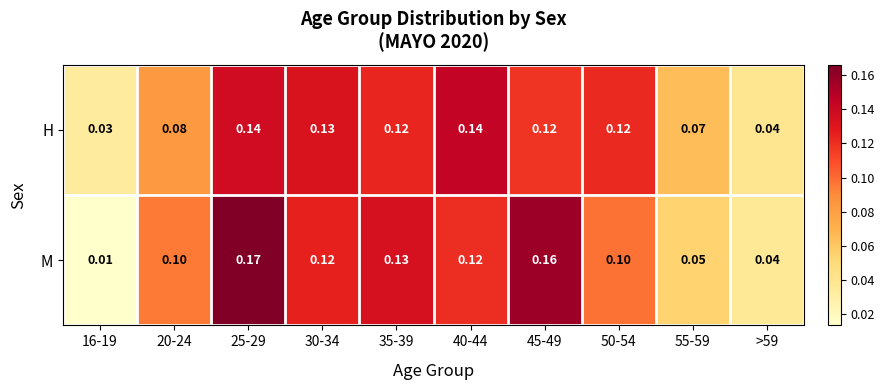

Between 16-19 and 35-39, which series saw the biggest shift?

M